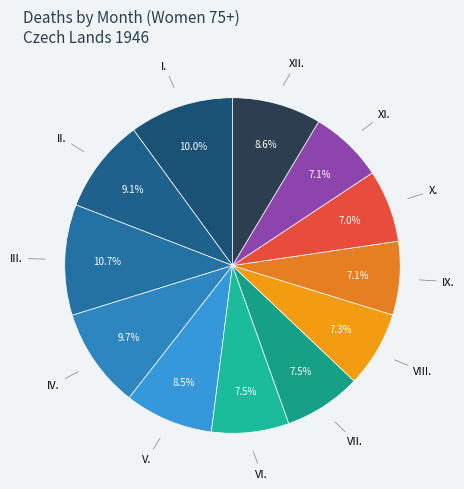

Count the number of slices in the pie.

12